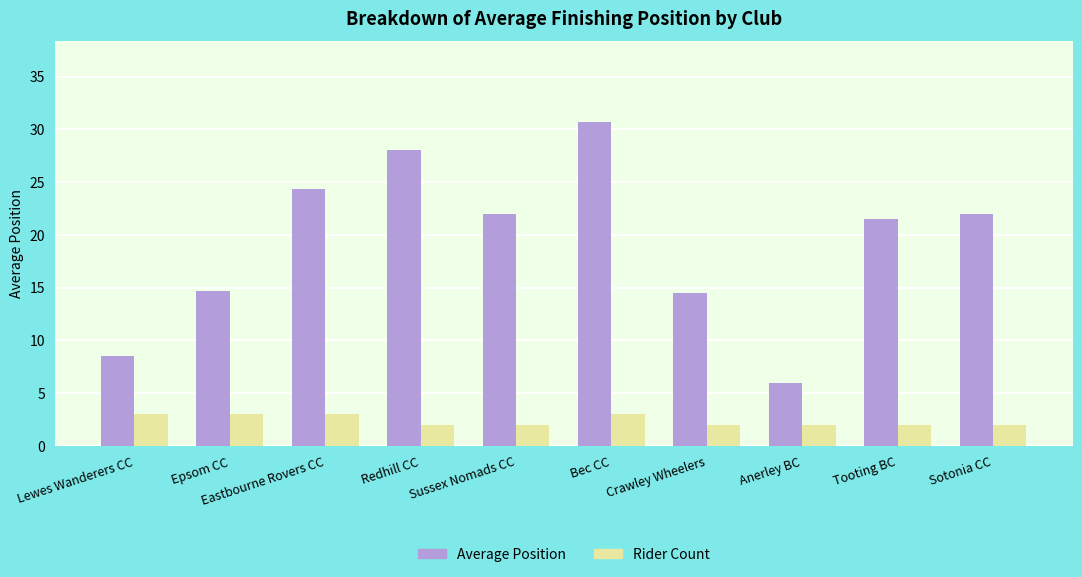

Reading left to right, list all the values displayed in this chart.

Average Position: 8.5	14.7	24.3	28.0	22.0	30.7	14.5	6.0	21.5	22.0
Rider Count: 3.0	3.0	3.0	2.0	2.0	3.0	2.0	2.0	2.0	2.0